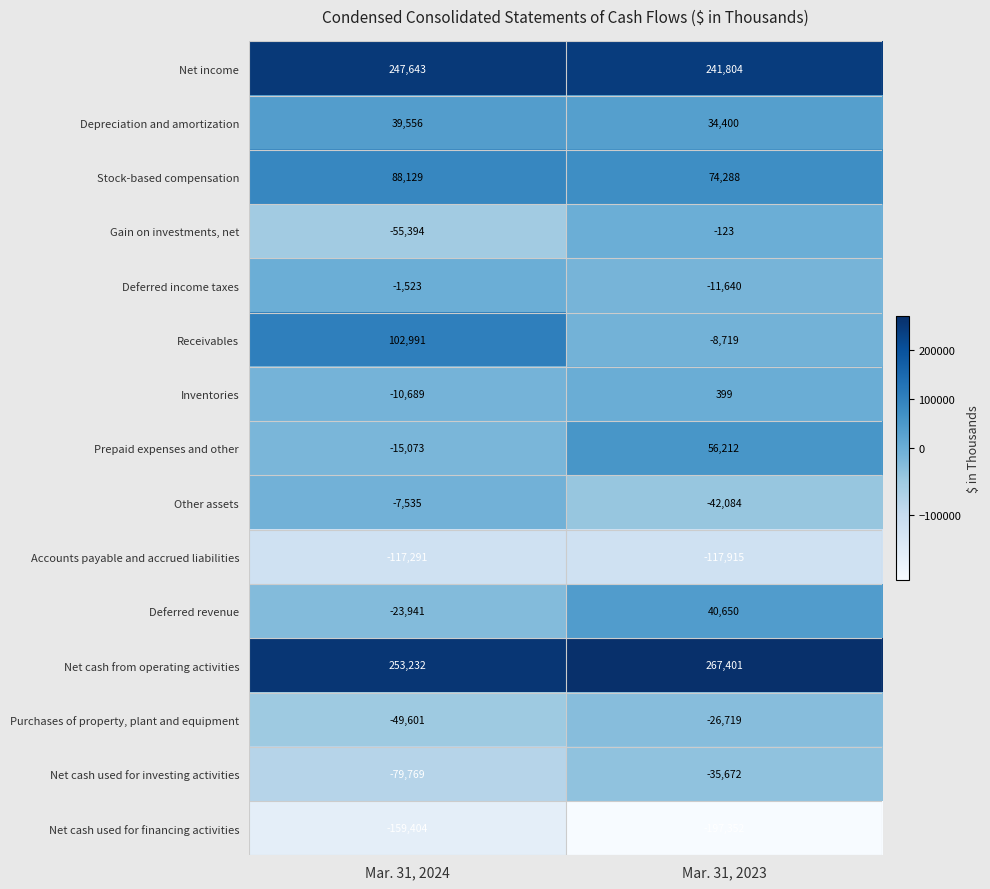

Is it true that Stock-based compensation equals 88129 at Mar. 31, 2024?

True